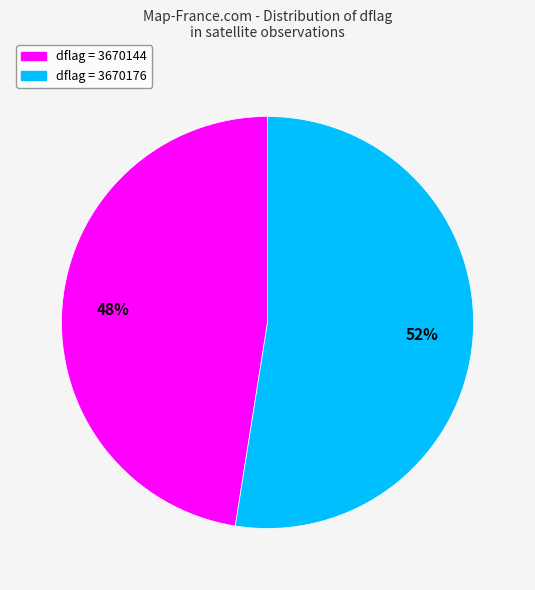

Is there a majority slice in this chart?

Yes